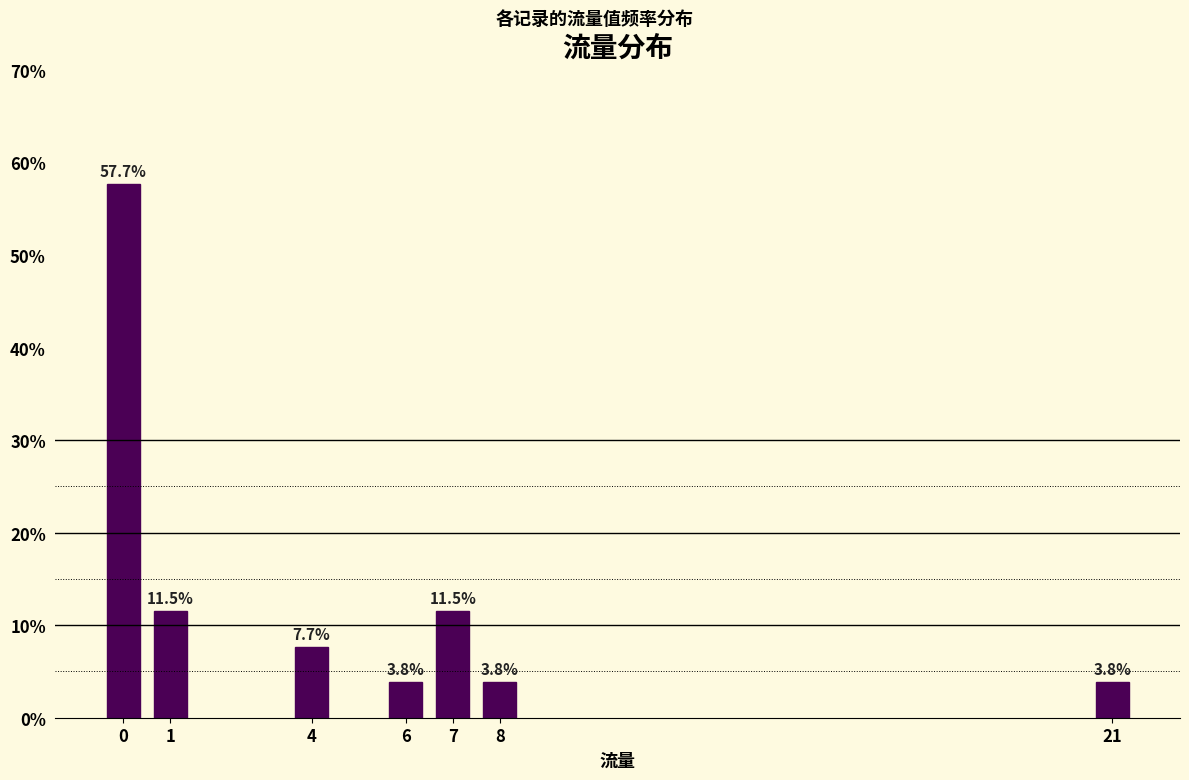

Reading left to right, what are all the values shown in this chart?

57.7	11.5	7.7	3.8	11.5	3.8	3.8